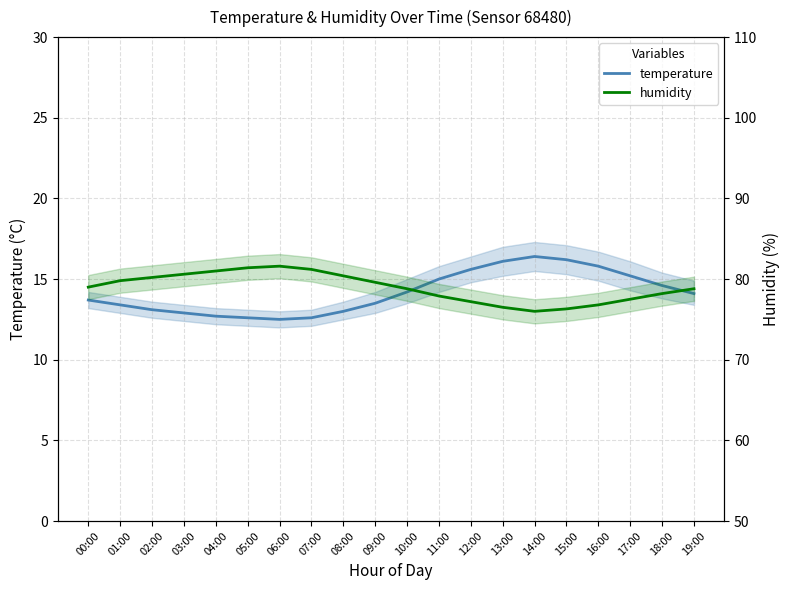

What is the sum of all humidity values?

1578.8